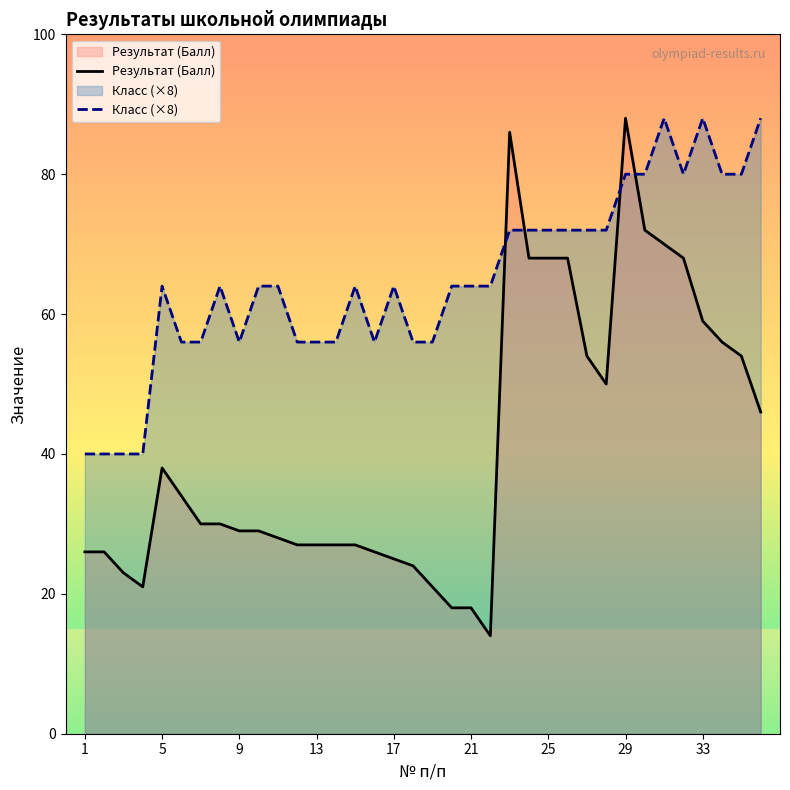

Does the chart have visible grid lines?

No